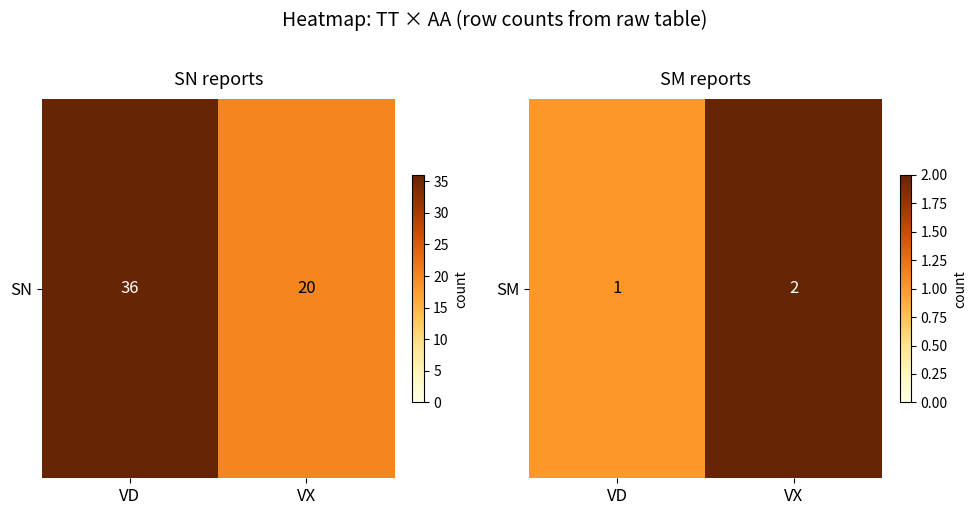

Is it true that the value at VD is 1?

True